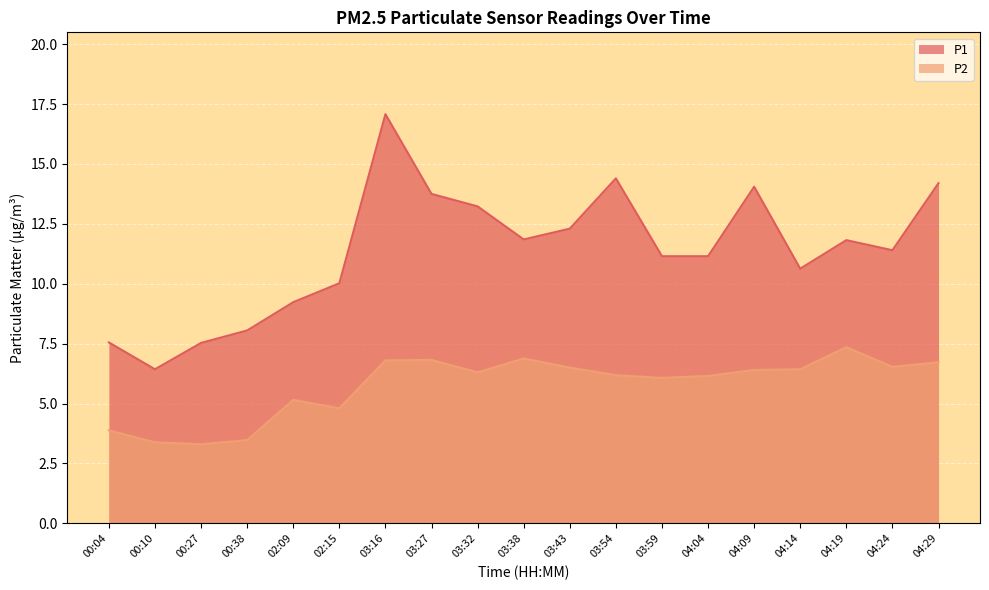

At 02:15, list the series in order from largest to smallest.

P1, P2